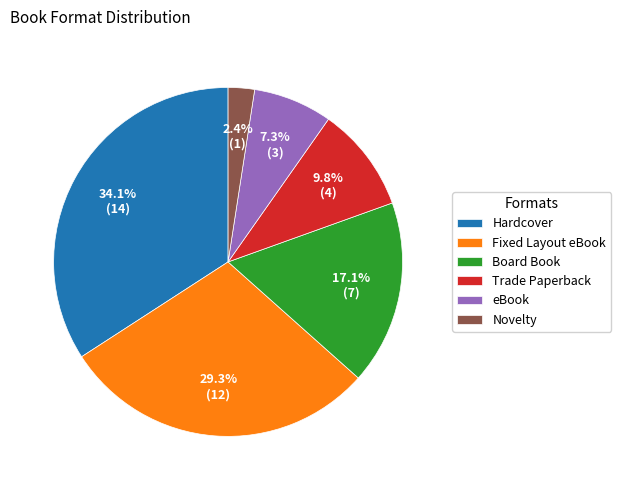

Count the number of slices in the pie.

6